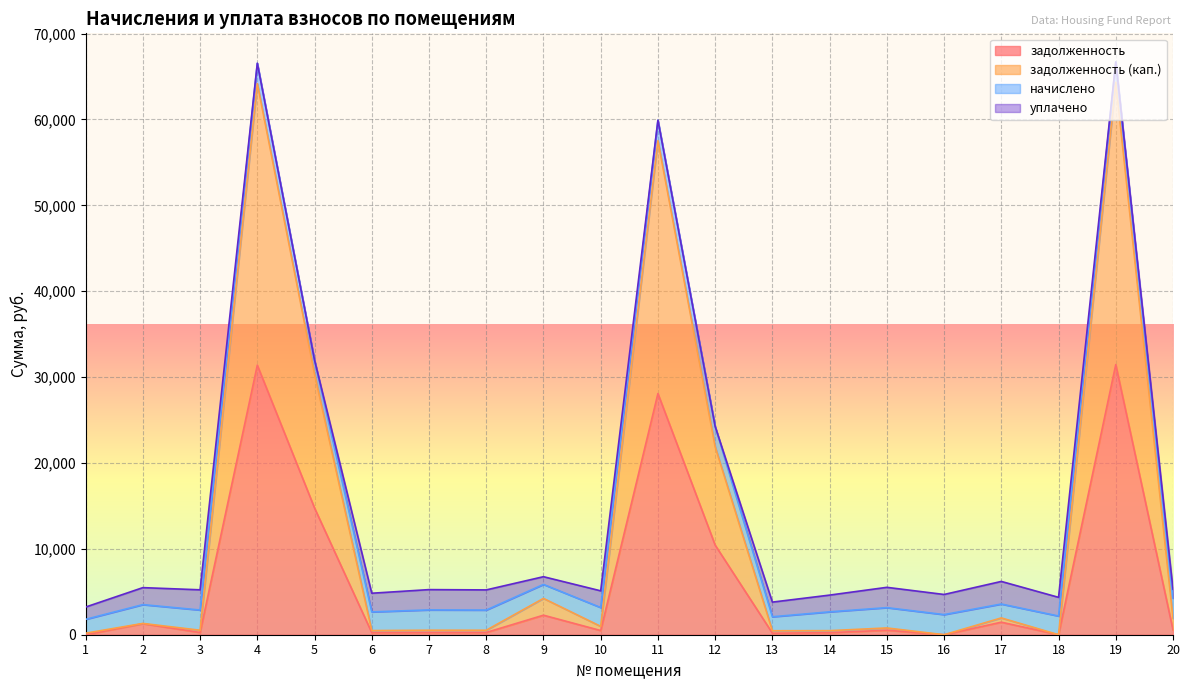

What is the maximum value for задолженность?

31456.4